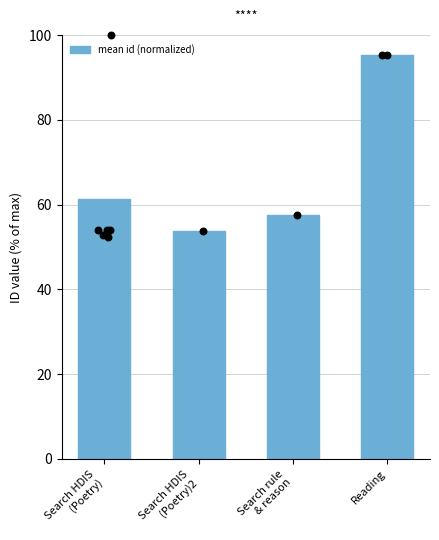

What is the change in value from Search rule
& reason to Reading?

+37.7